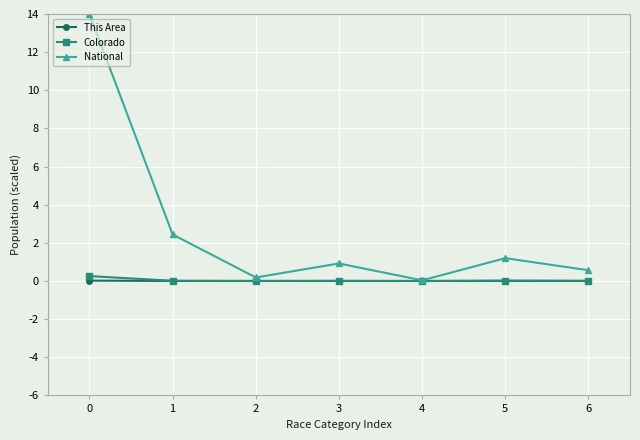

How many series are shown in this chart?

3